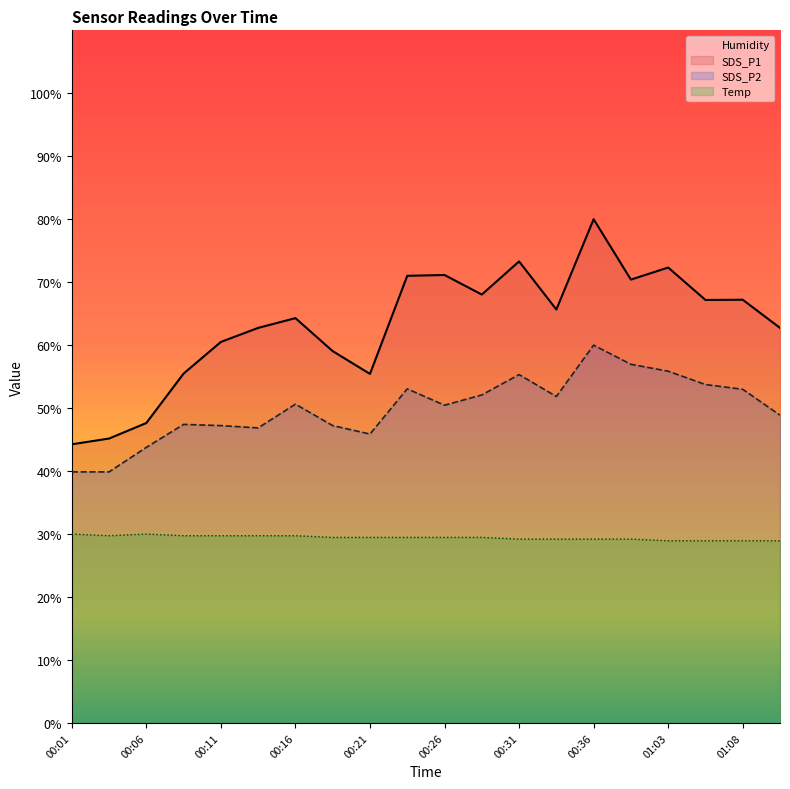

True or false: SDS_P2 and SDS_P1 cross at least once.

False